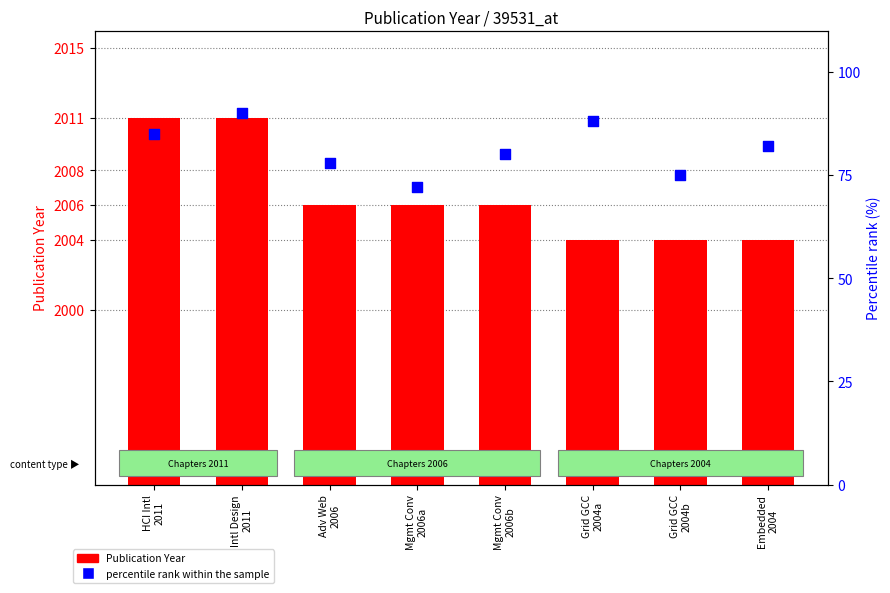

What is the total value across all series at Embedded
2004?

2086